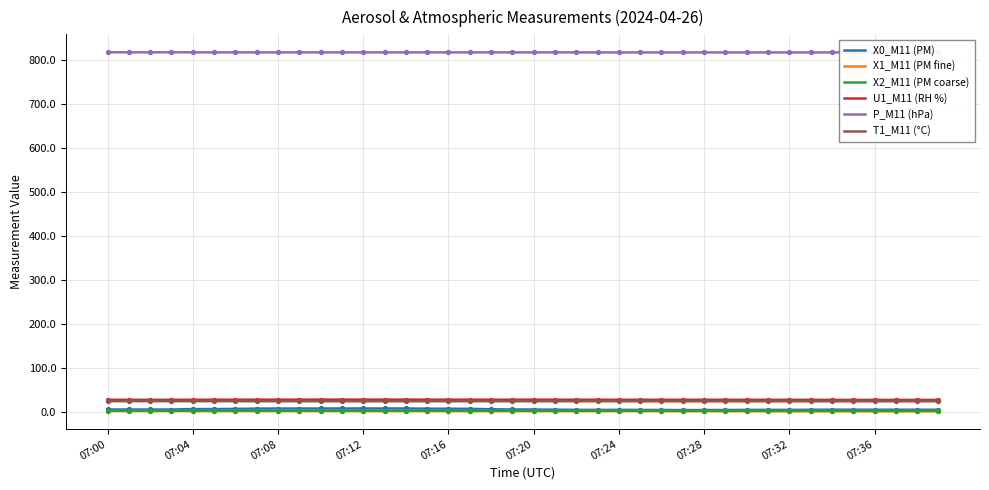

What are all the series names shown in the legend?

X0_M11 (PM), X1_M11 (PM fine), X2_M11 (PM coarse), U1_M11 (RH %), P_M11 (hPa), T1_M11 (°C)